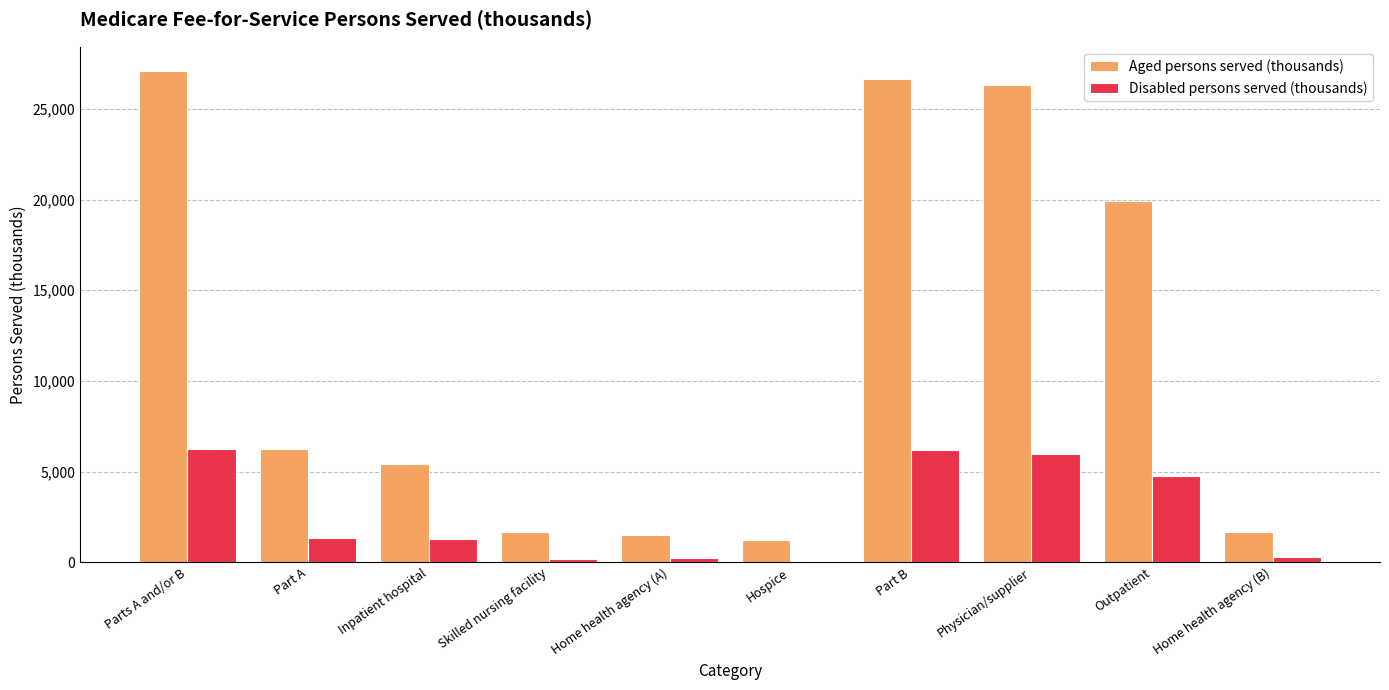

What is the sum of all Aged persons served (thousands) values?

117605